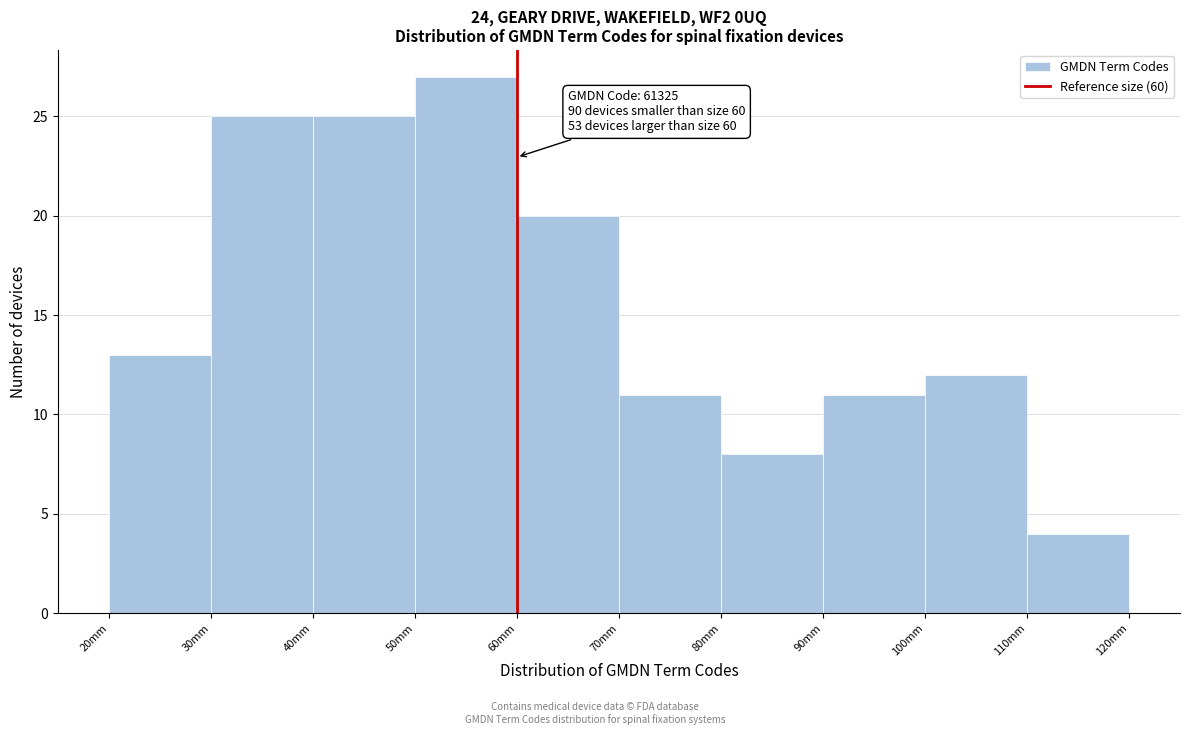

Over which range of the x-axis is the bar tallest?

50 to 60